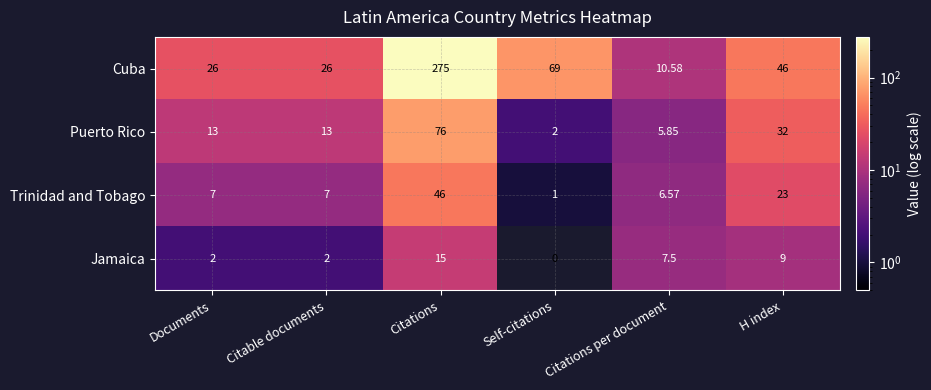

Between Self-citations and H index, which series saw the biggest shift?

Puerto Rico